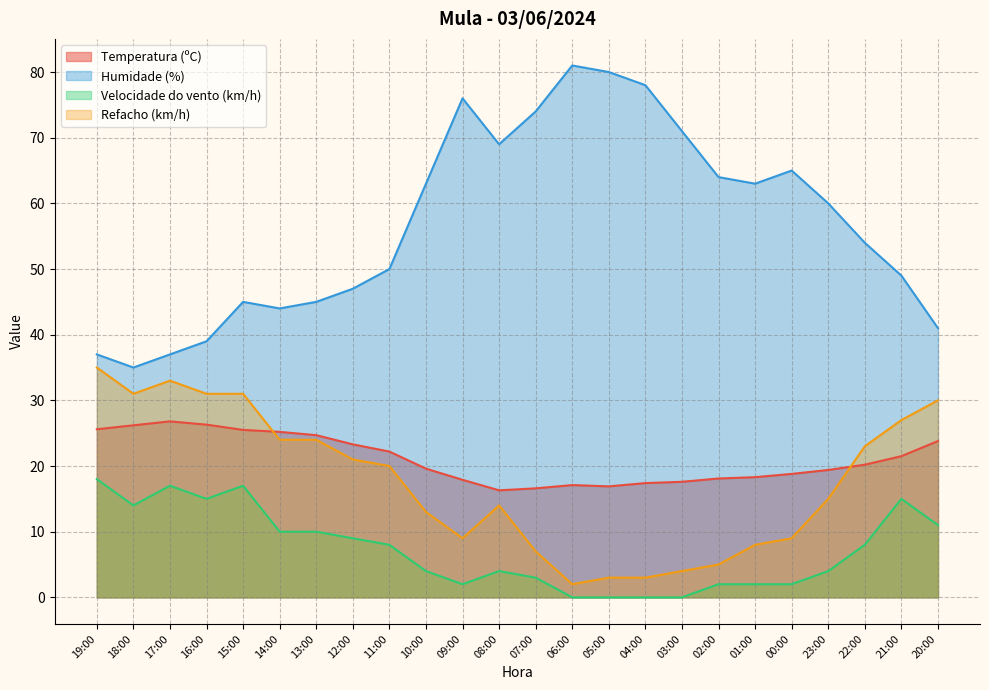

Is the value of Temperatura (ºC) at 14:00 greater than the value of Humidade (%) at 21:00?

No